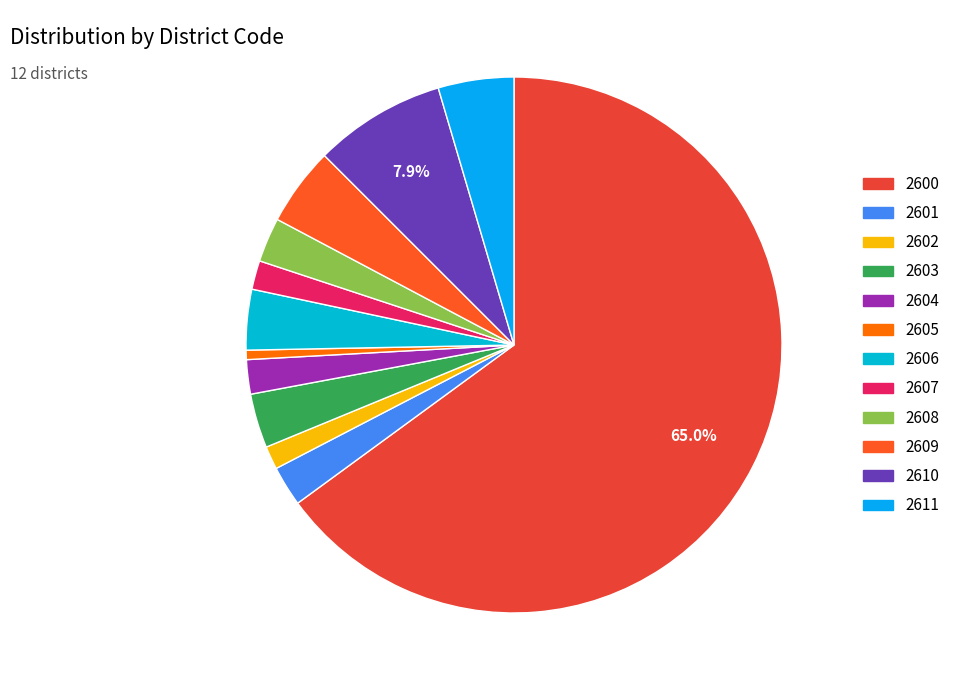

Combined, do 2602 and 2609 account for over 50%?

No